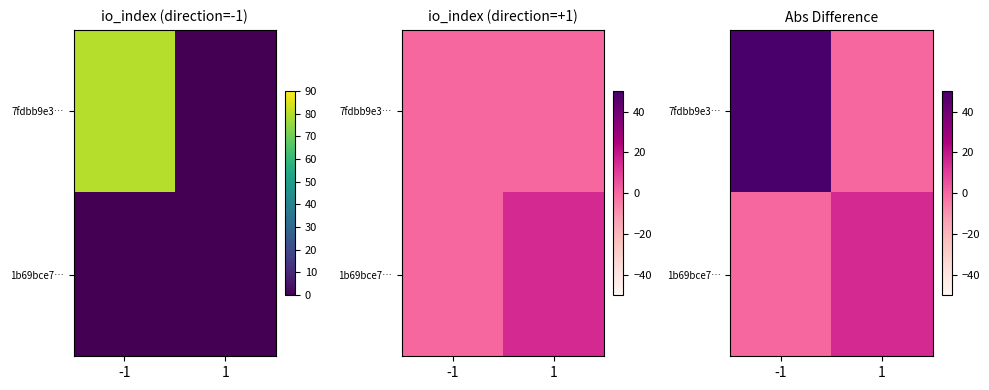

At which category is the sum across all series the highest?

-1